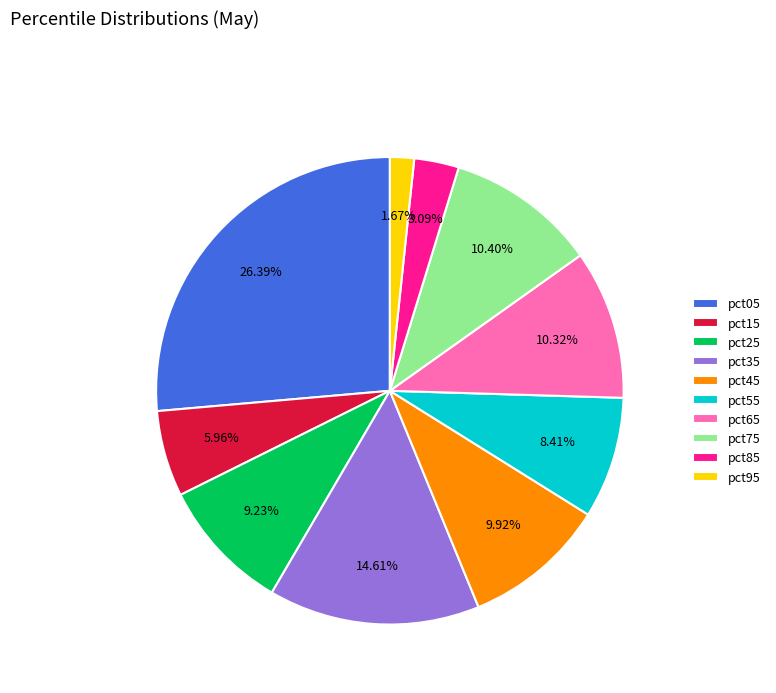

Does pct15 represent more than half of the total?

No